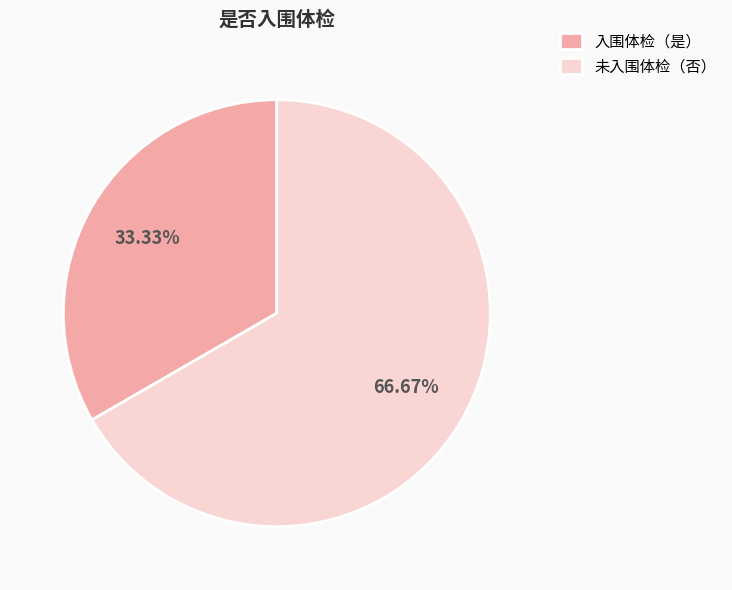

Do 未入围体检（否） and 入围体检（是） together represent more than half of the pie?

Yes